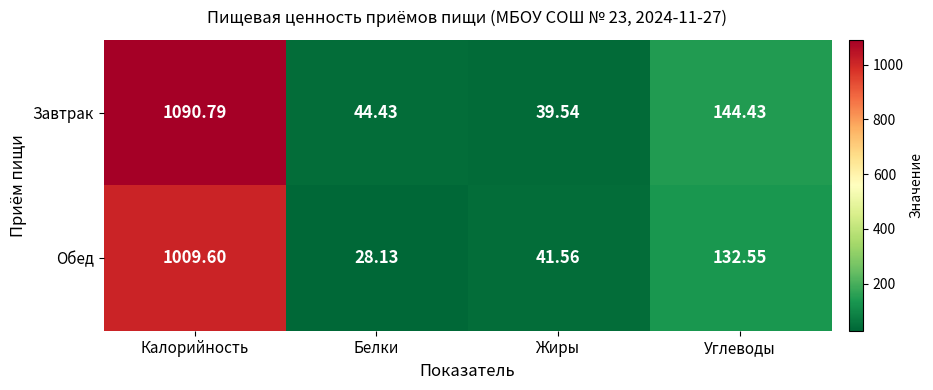

Which category has the lowest value in the Завтрак series?

Жиры